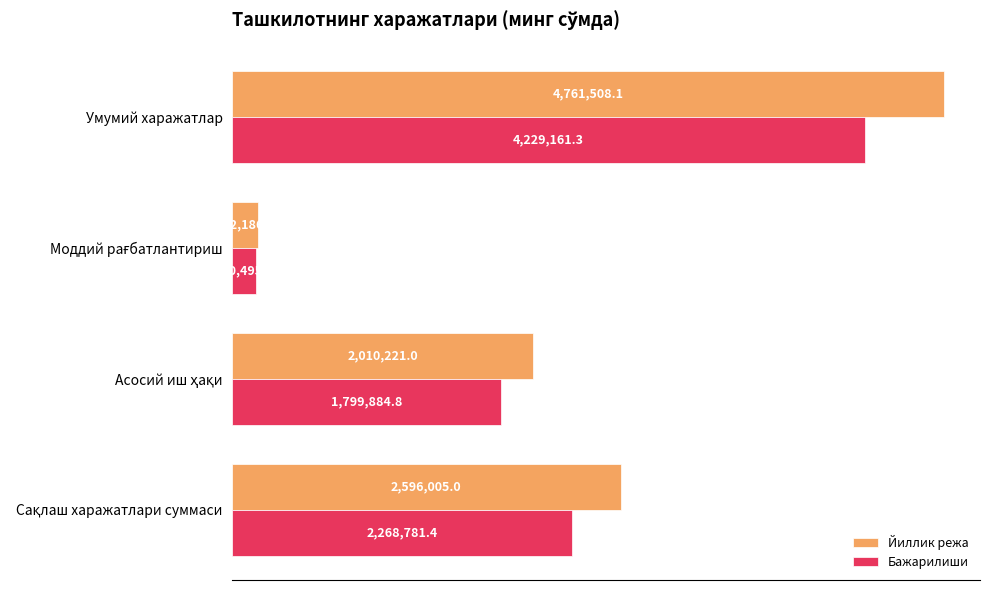

Which series has the largest range (max minus min)?

Йиллик режа